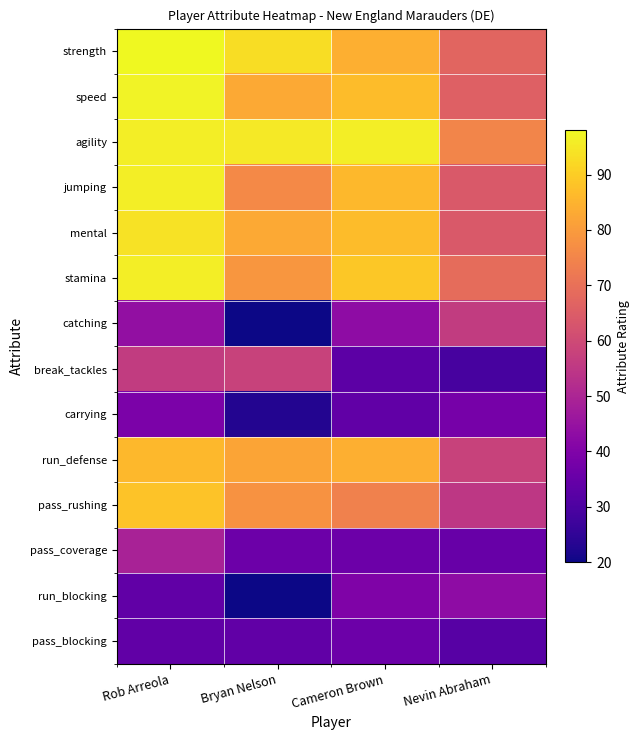

Reading left to right, transcribe all the data shown in this chart.

strength: Rob Arreola=98	Bryan Nelson=93	Cameron Brown=84	Nevin Abraham=67
speed: Rob Arreola=97	Bryan Nelson=83	Cameron Brown=87	Nevin Abraham=66
agility: Rob Arreola=96	Bryan Nelson=95	Cameron Brown=96	Nevin Abraham=75
jumping: Rob Arreola=96	Bryan Nelson=76	Cameron Brown=86	Nevin Abraham=64
mental: Rob Arreola=94	Bryan Nelson=83	Cameron Brown=87	Nevin Abraham=64
stamina: Rob Arreola=96	Bryan Nelson=79	Cameron Brown=89	Nevin Abraham=69
catching: Rob Arreola=44	Bryan Nelson=20	Cameron Brown=43	Nevin Abraham=56
break_tackles: Rob Arreola=56	Bryan Nelson=58	Cameron Brown=33	Nevin Abraham=29
carrying: Rob Arreola=39	Bryan Nelson=23	Cameron Brown=34	Nevin Abraham=38
run_defense: Rob Arreola=86	Bryan Nelson=82	Cameron Brown=84	Nevin Abraham=58
pass_rushing: Rob Arreola=88	Bryan Nelson=78	Cameron Brown=74	Nevin Abraham=55
pass_coverage: Rob Arreola=49	Bryan Nelson=36	Cameron Brown=36	Nevin Abraham=35
run_blocking: Rob Arreola=34	Bryan Nelson=20	Cameron Brown=40	Nevin Abraham=43
pass_blocking: Rob Arreola=34	Bryan Nelson=34	Cameron Brown=36	Nevin Abraham=32